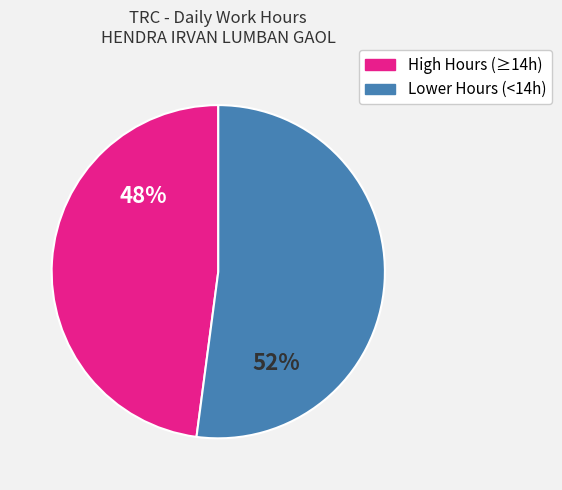

Is there any slice that represents more than half of the pie?

Yes